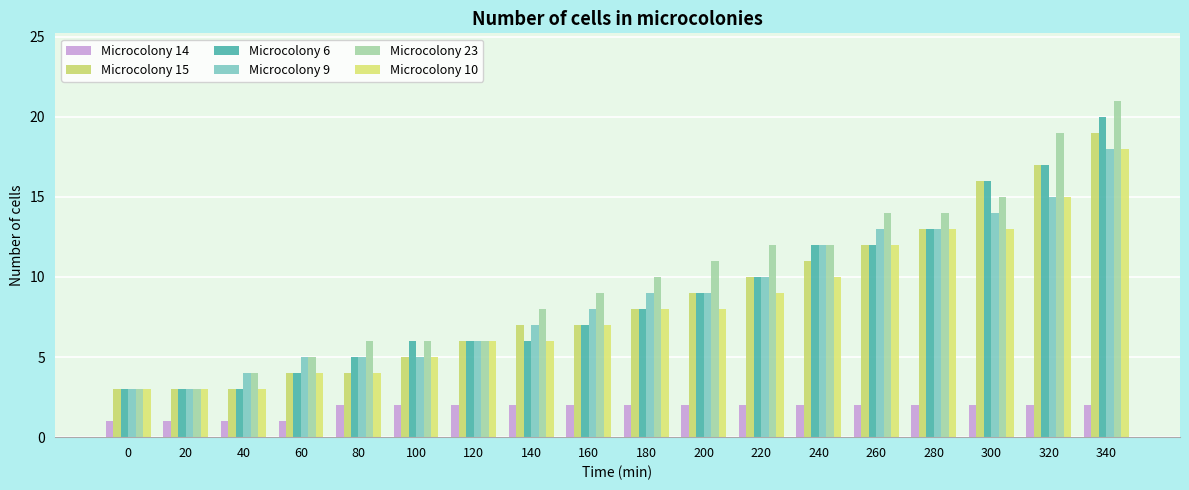

True or false: Microcolony 14 has a value of 0 at 20.

False